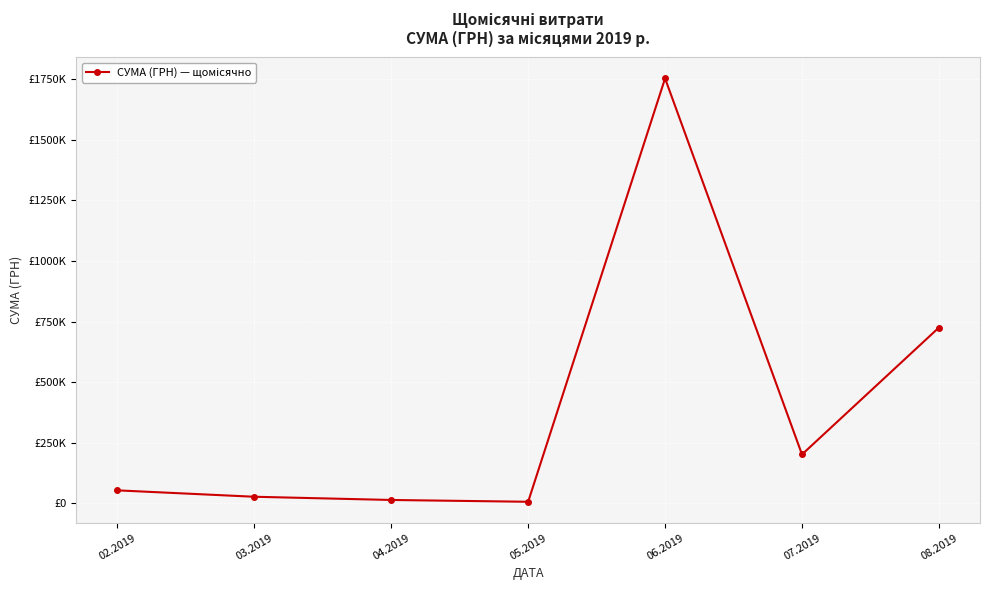

List the labels in order of value, largest first.

06.2019, 08.2019, 07.2019, 02.2019, 03.2019, 04.2019, 05.2019